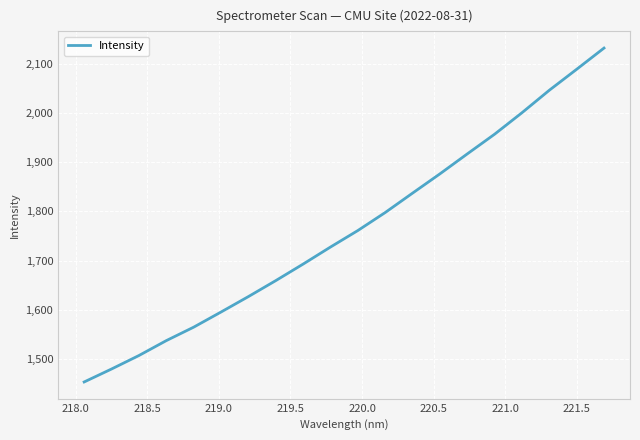

Is this an area chart (filled region under the line)?

No